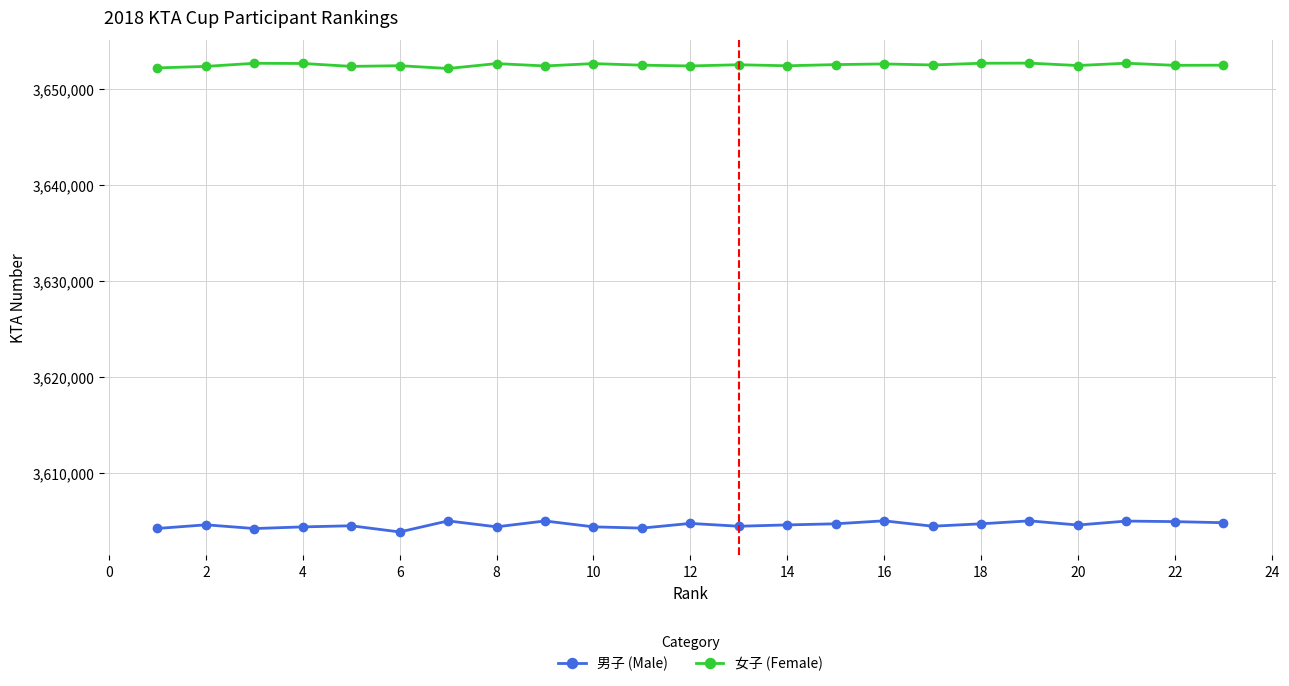

Which series has the widest spread of values?

男子 (Male)